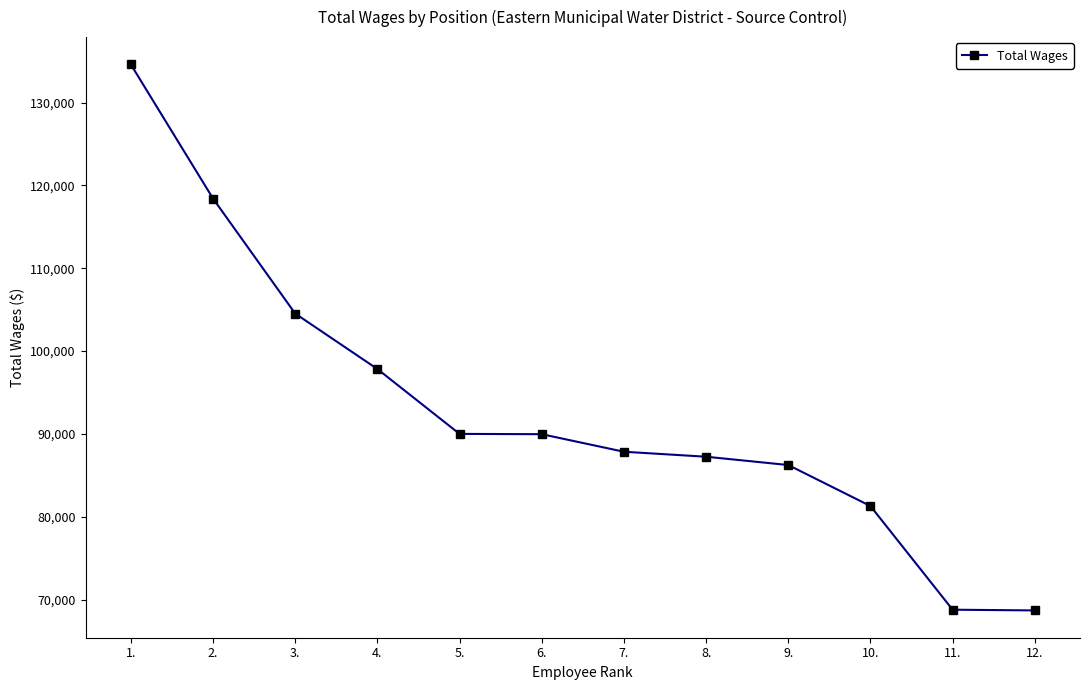

What is the label of the 1st point from the left?

1.